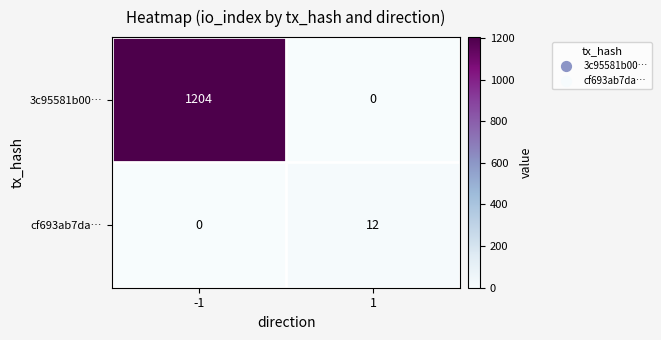

List the labels in order of 3c95581b00… value, smallest first.

1, -1